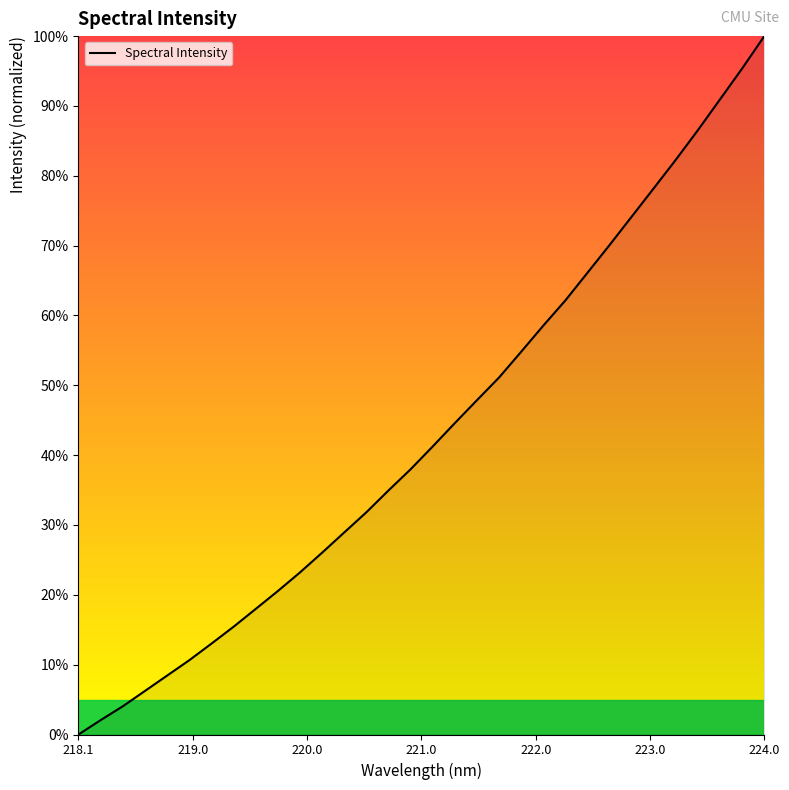

What is the maximum value shown in the chart?

100.0